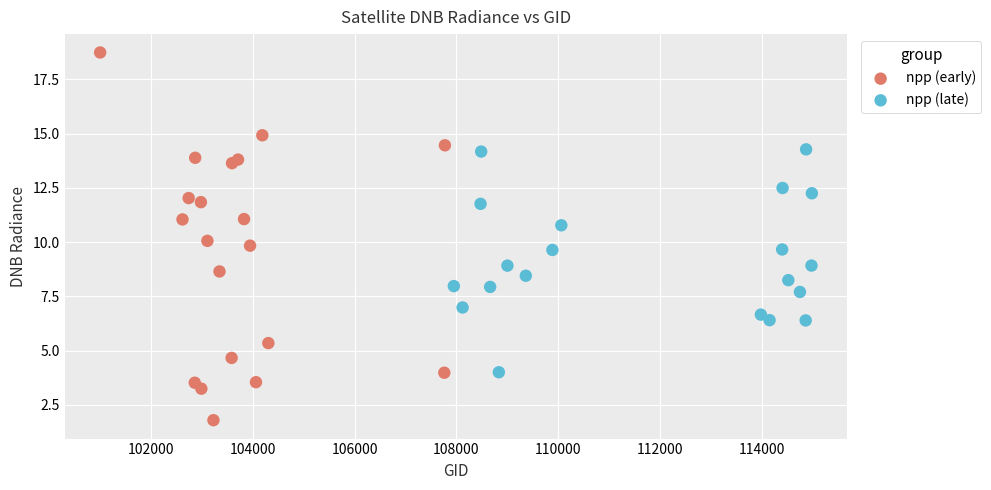

Which series reaches the minimum Y coordinate?

npp (early)